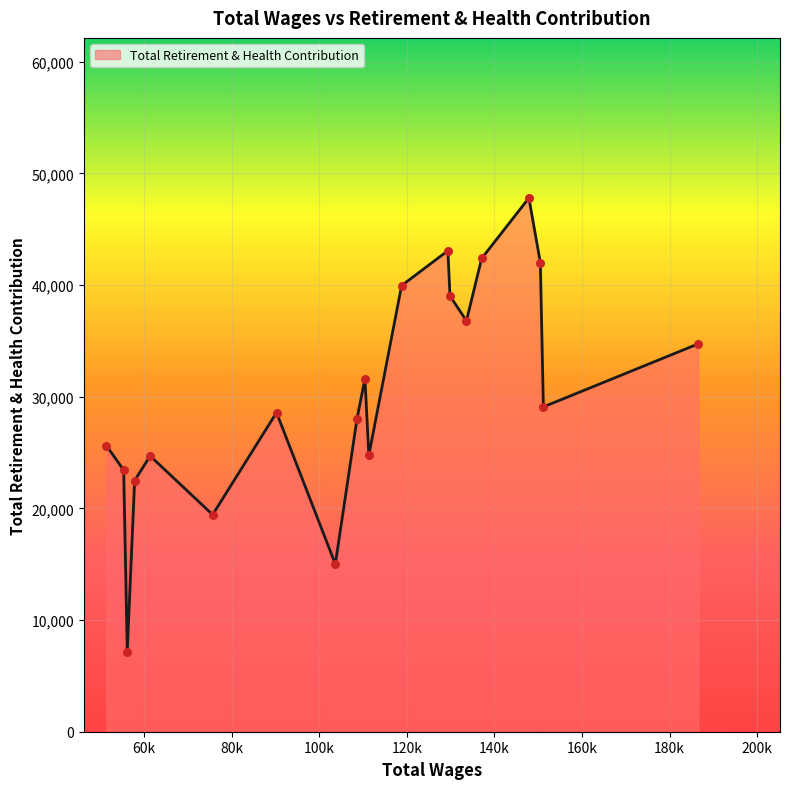

What is the smallest value displayed?

7168